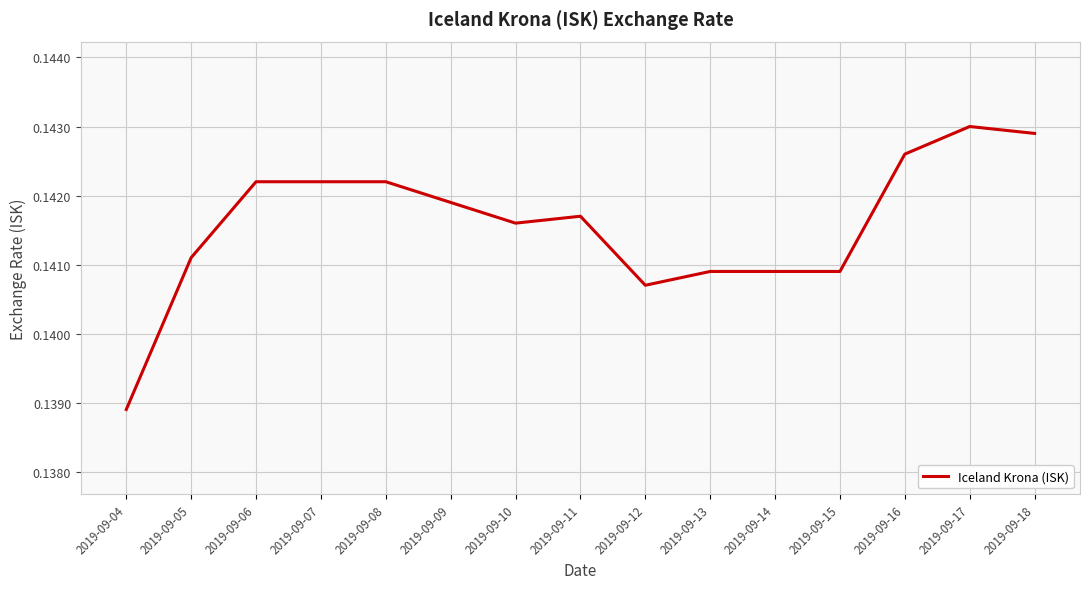

True or false: the data shows 0.0 at 2019-09-06.

False